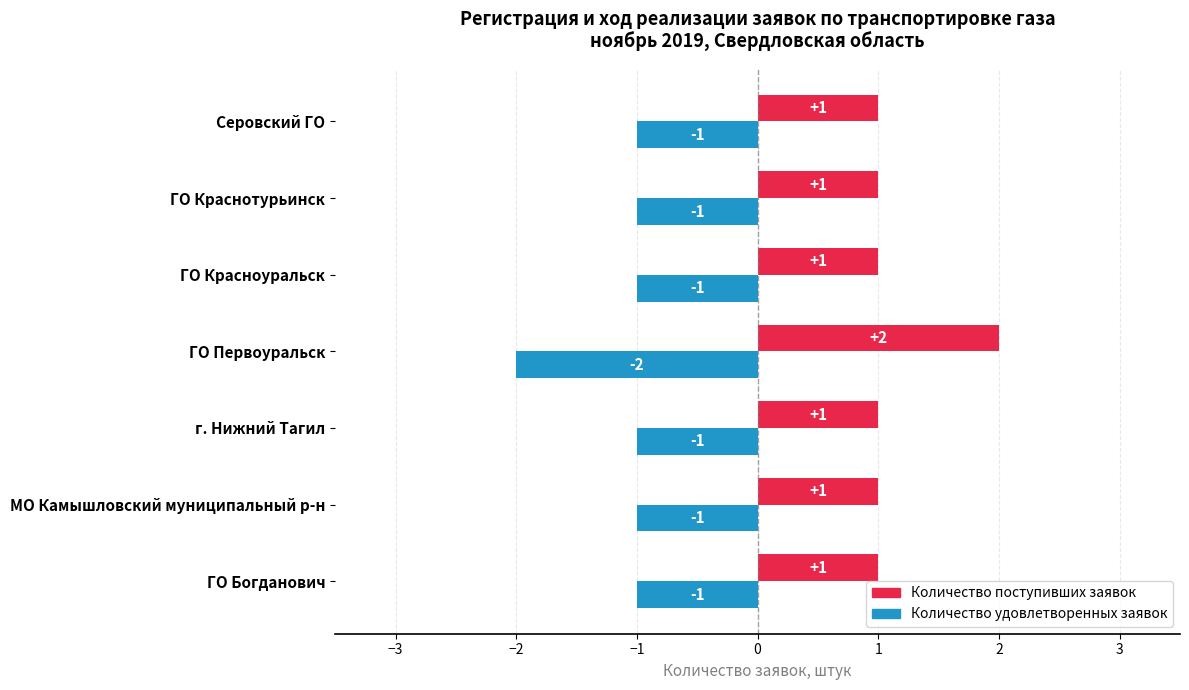

How many bars are there in each group?

2